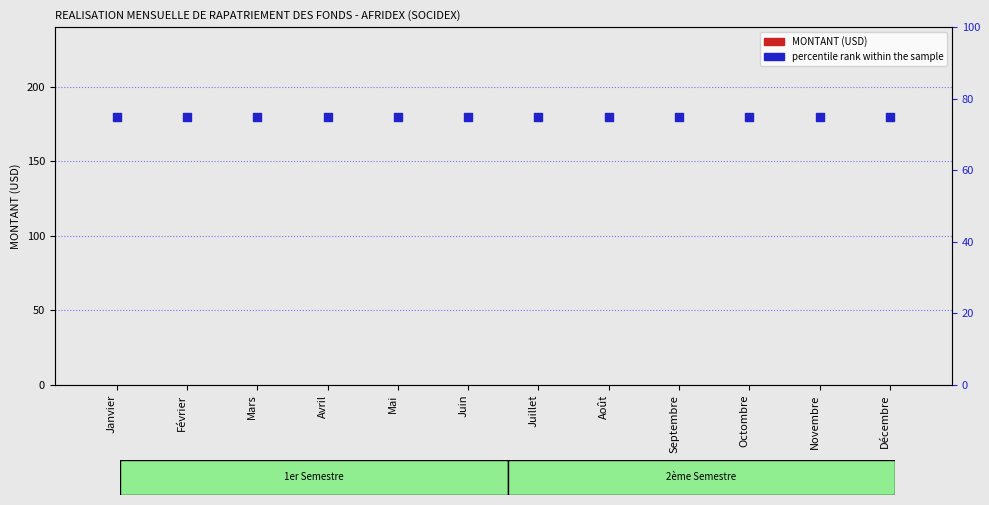

What is the total value across all series at Septembre?

75